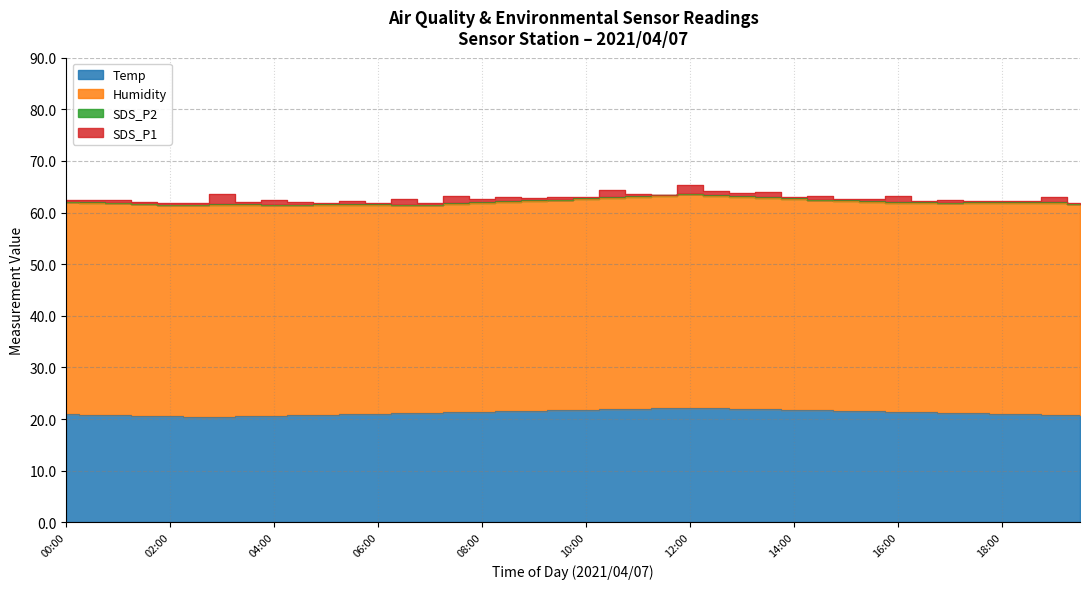

How many lines are shown in the chart?

4